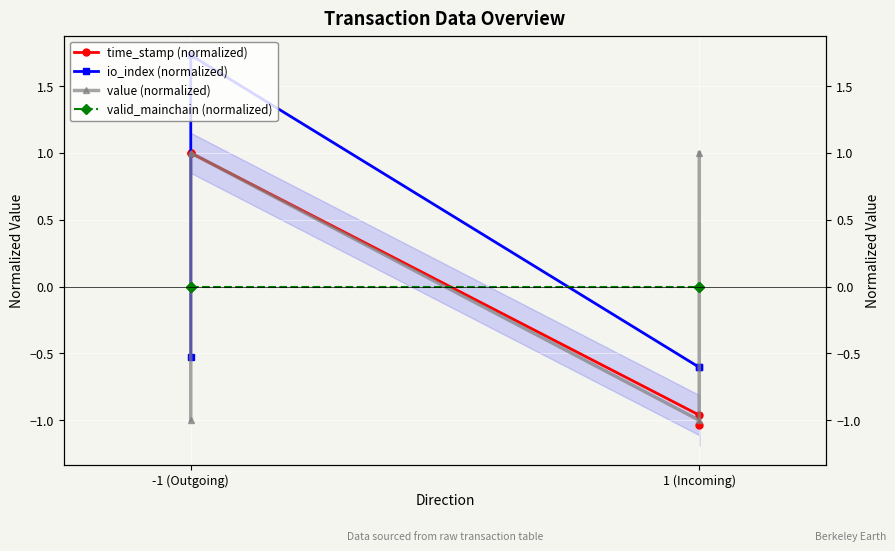

What is the maximum value shown in the chart?

1.7